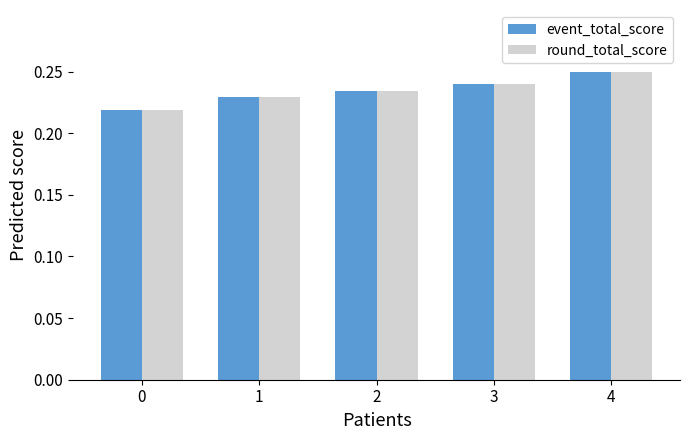

How many round_total_score values are between 0 and 1?

5